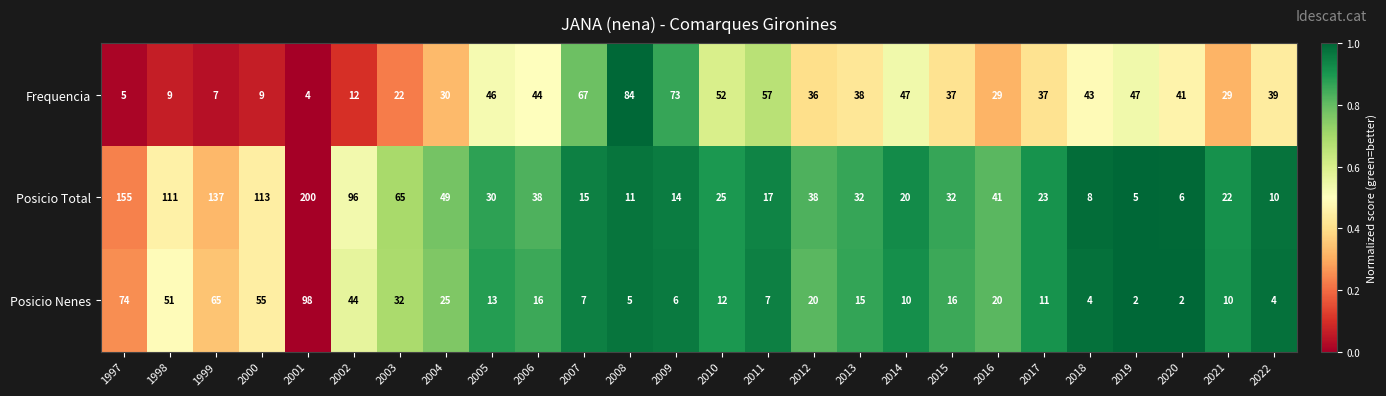

Which series changed the most between 2006 and 2014?

Posicio Total